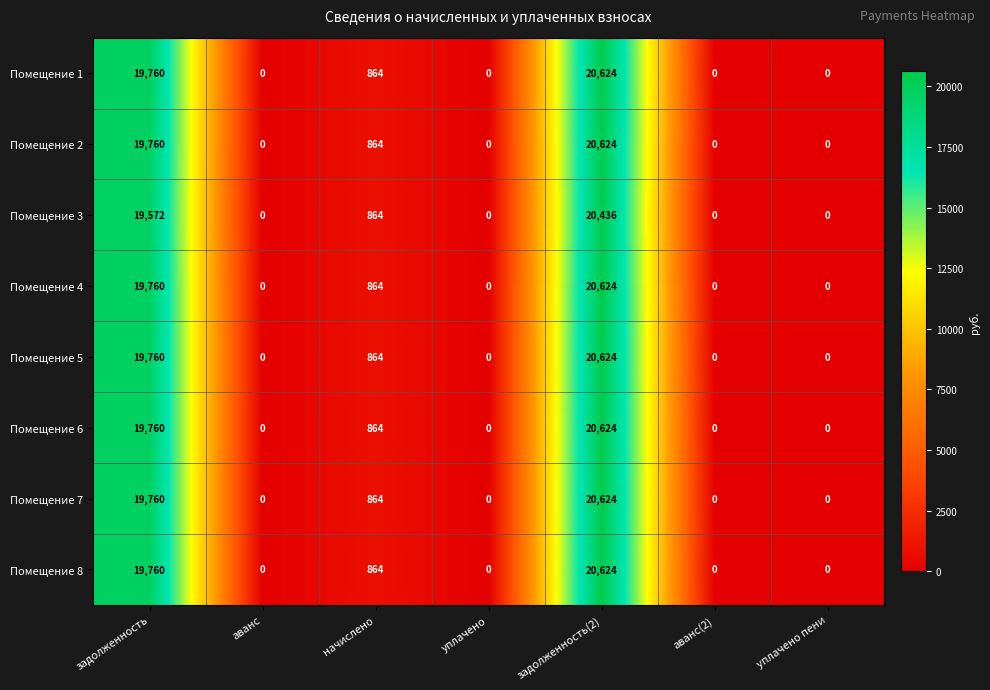

What is the total value across all series at задолженность(2)?

164804